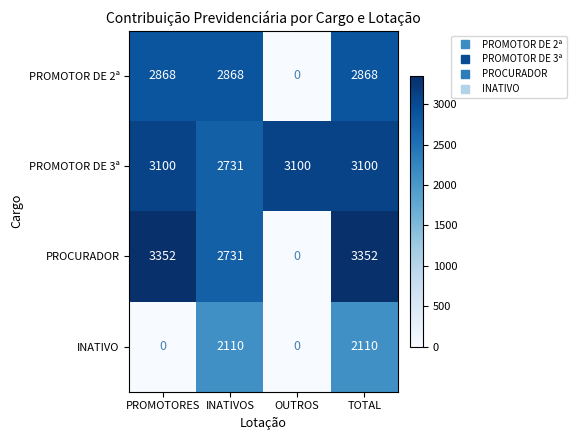

Between INATIVOS and OUTROS, which series saw the biggest shift?

PROMOTOR DE 2ª